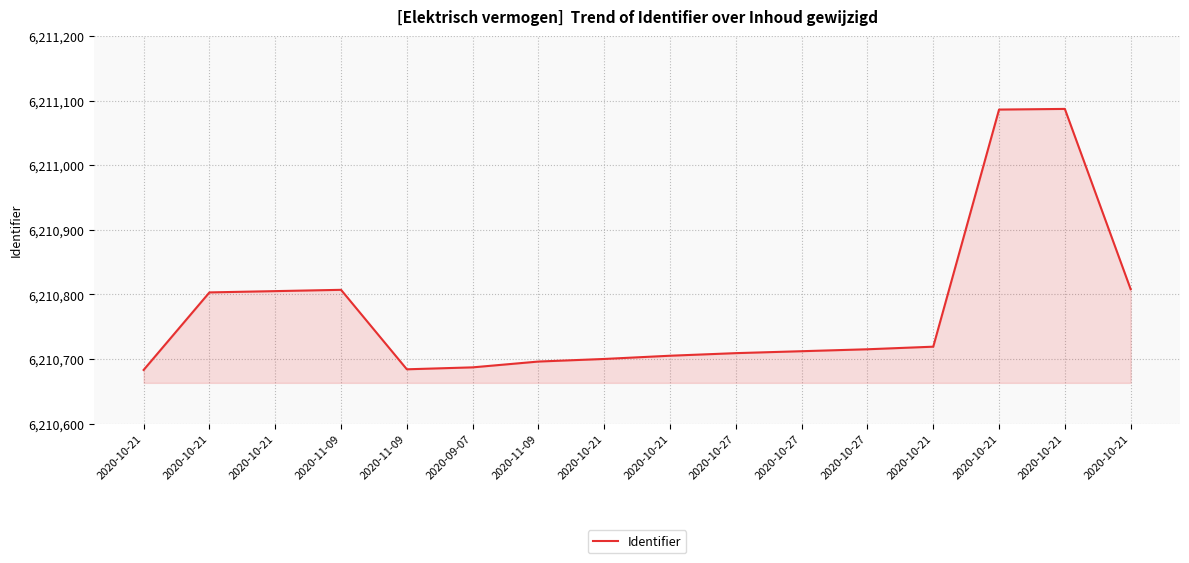

Does the chart display data point markers on the line(s)?

No